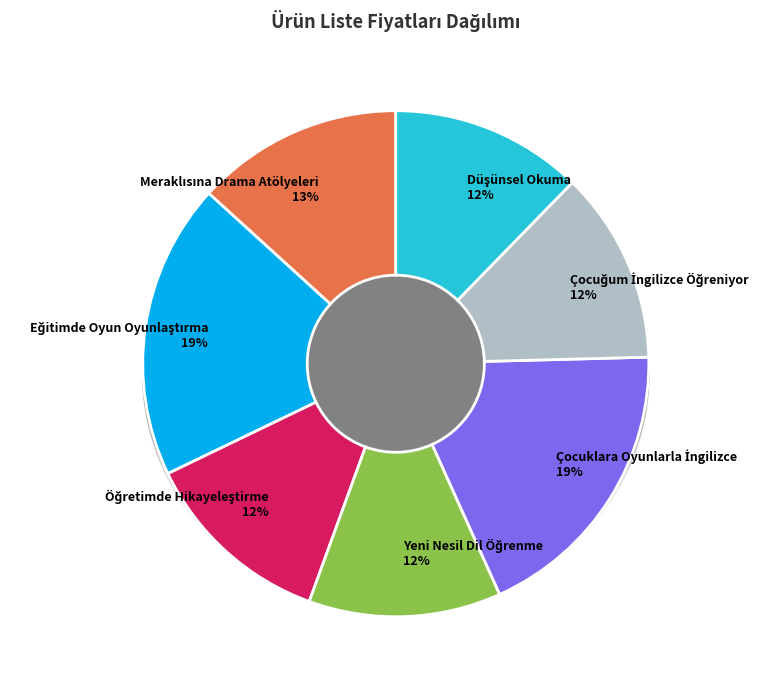

What is the ratio of the value at Eğitimde Oyun Oyunlaştırma to the value at Meraklısına Drama Atölyeleri?

1.4